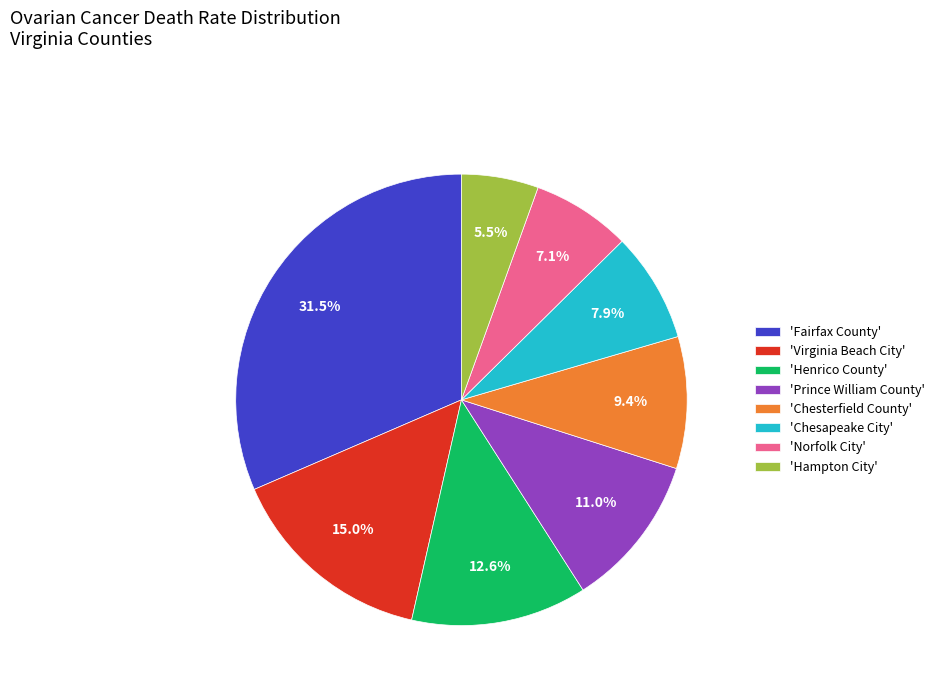

Which slice is the smallest?

'Hampton City'